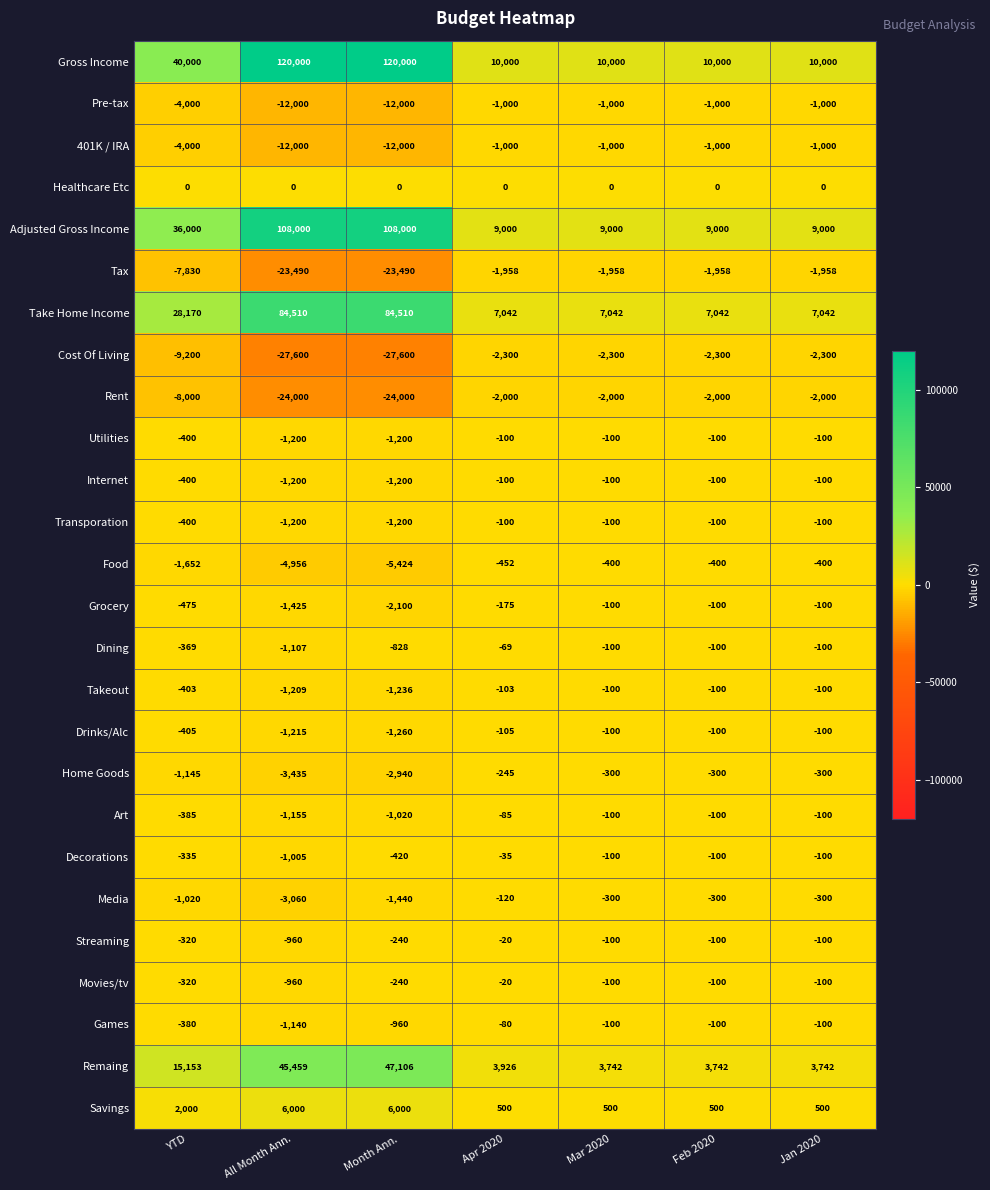

Which series has the widest spread of values?

Gross Income